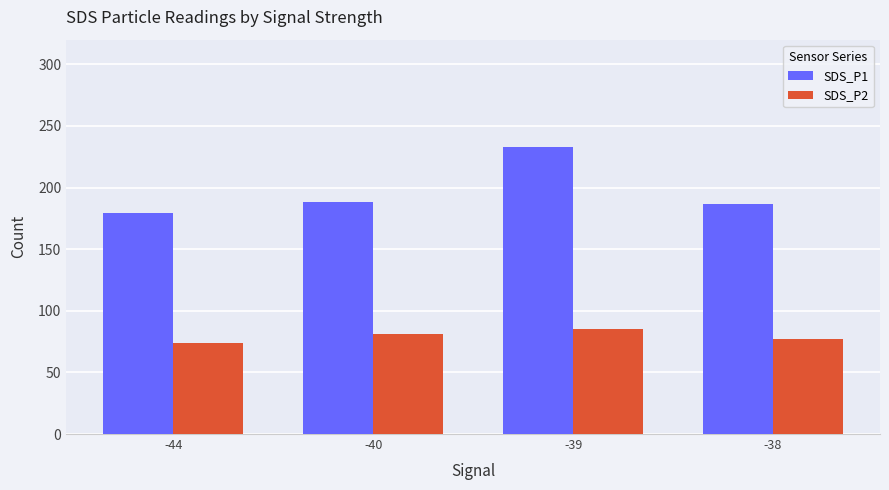

Between -40 and -39, which series saw the biggest shift?

SDS_P1